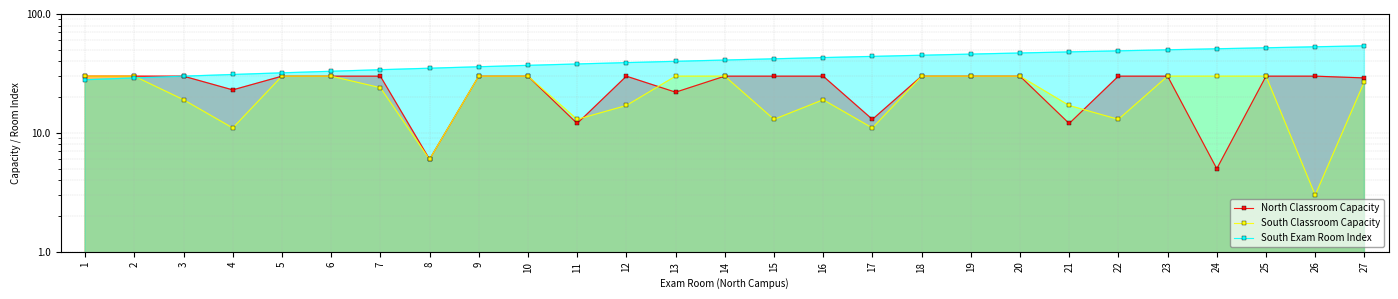

What is the difference between the South Exam Room Index values at 17 and 5?

12